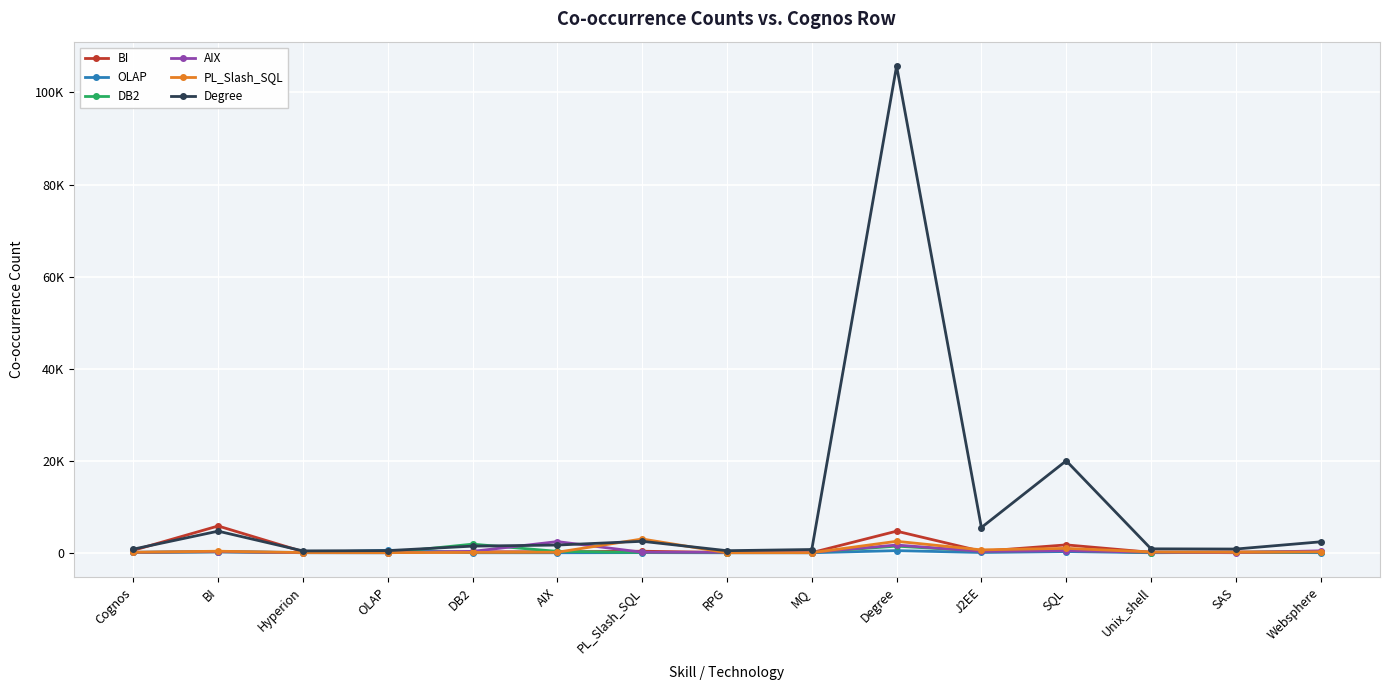

What are all the series names shown in the legend?

BI, OLAP, DB2, AIX, PL_Slash_SQL, Degree